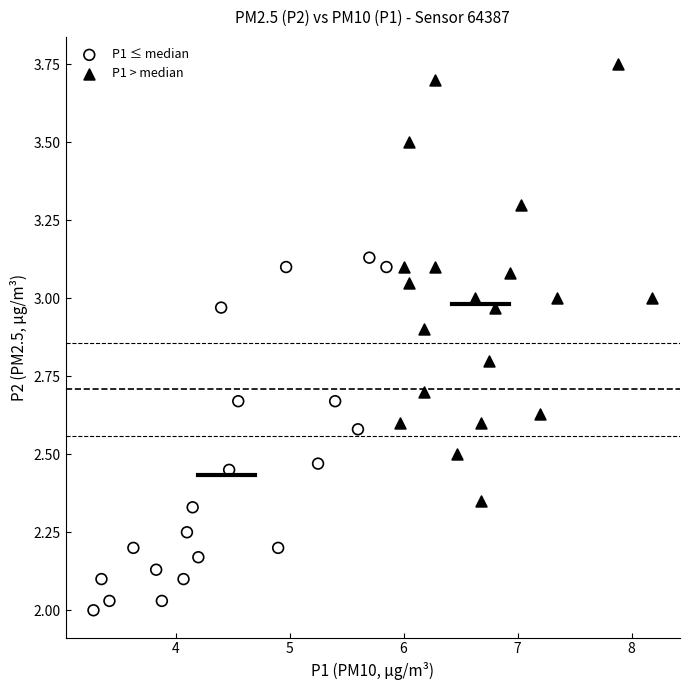

Which series has the largest Y range (max minus min)?

P1 > median